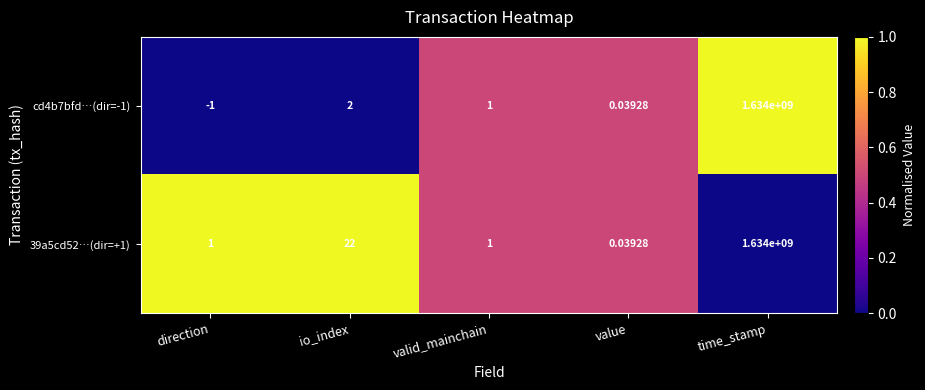

Between direction and value, which series saw the biggest shift?

cd4b7bfd…(dir=-1)